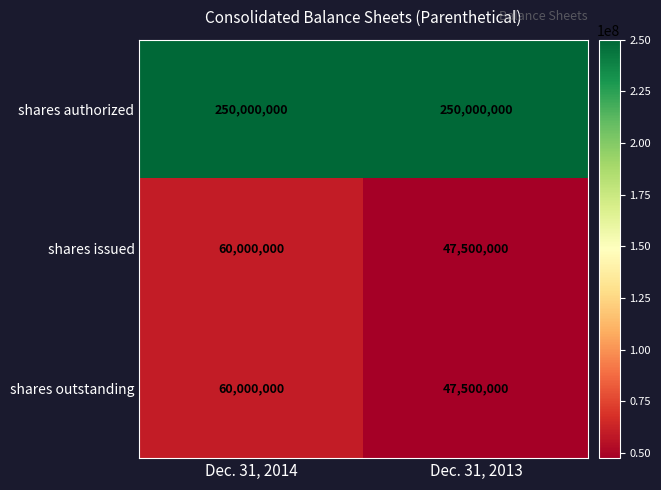

What is the smallest value displayed?

47500000